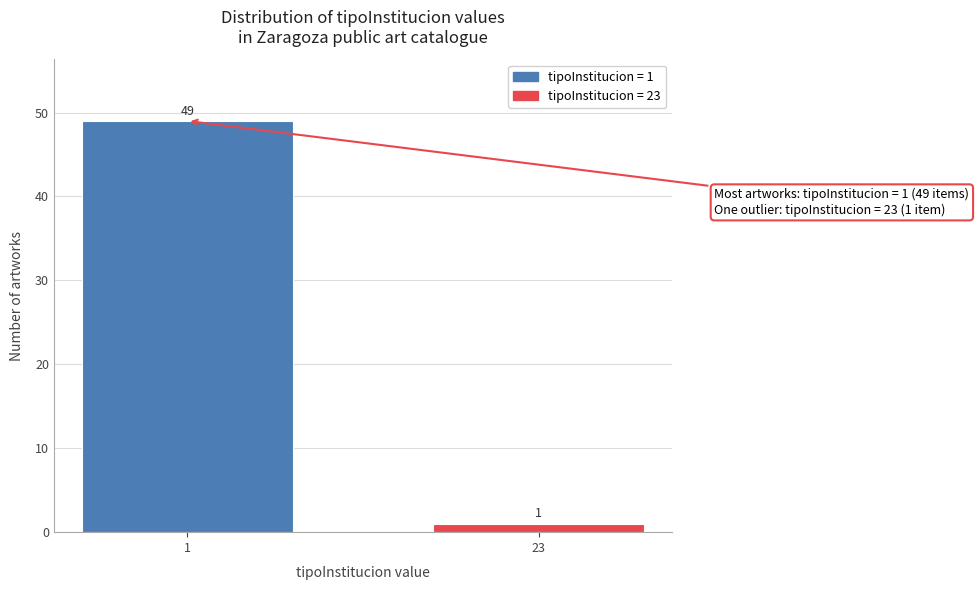

Reading left to right, transcribe all the data shown in this chart.

49	1